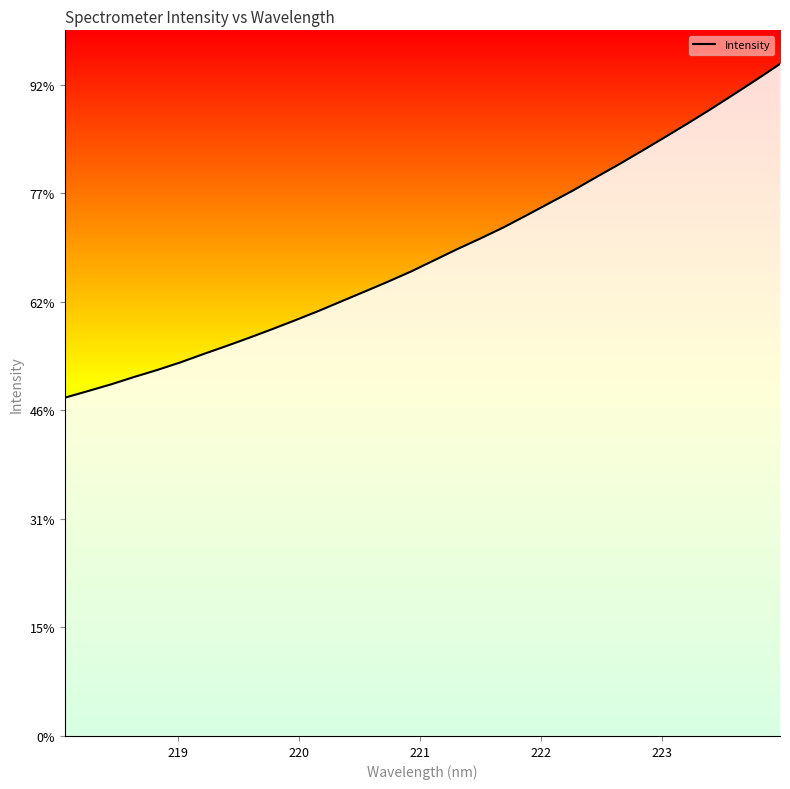

What is the label of the 2nd point from the left?

219